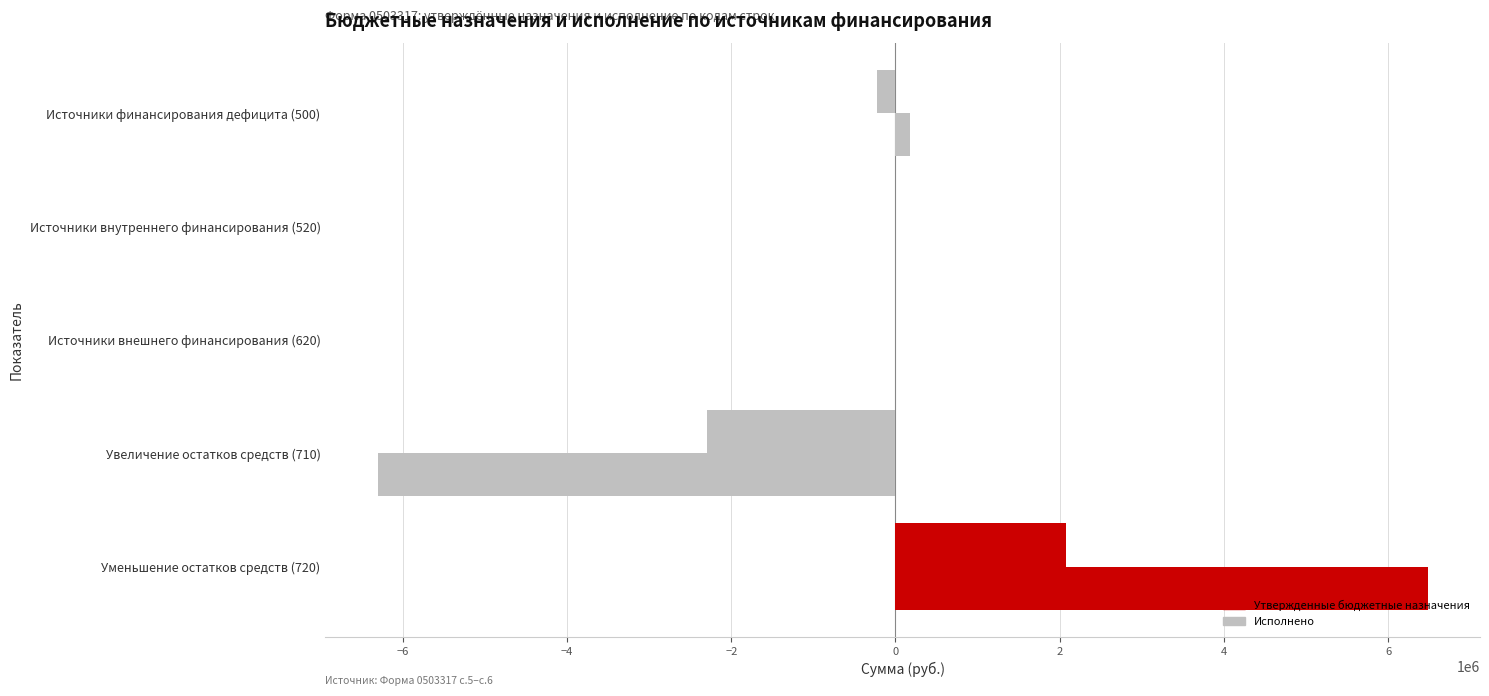

How many series are shown in this chart?

2